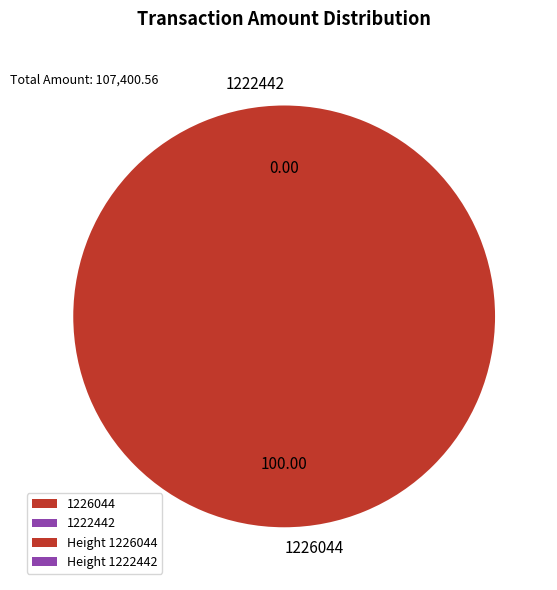

Does 1222442 account for over 50% of the chart?

No